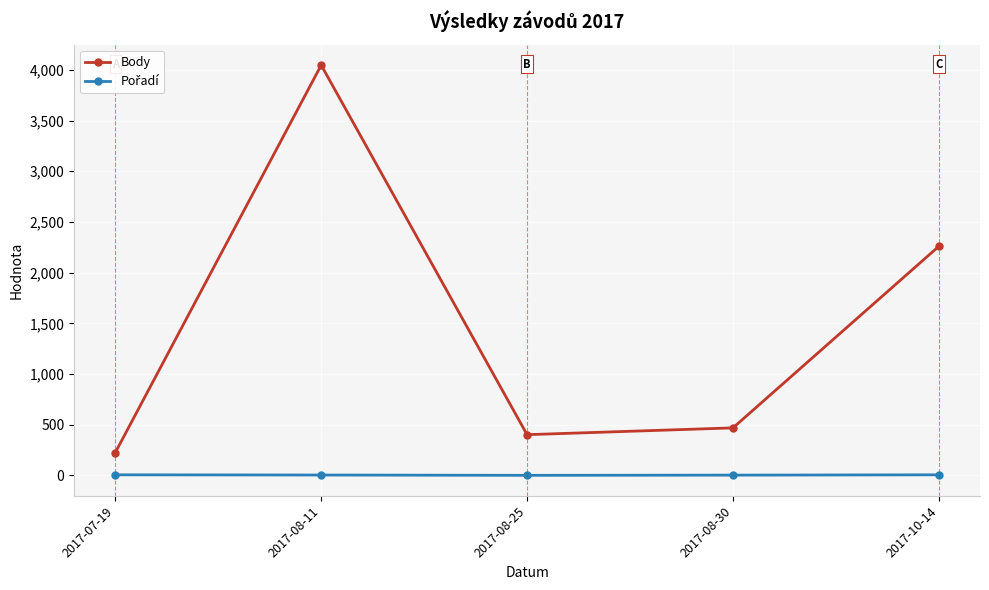

What is the label of the 5th point from the left?

2017-10-14